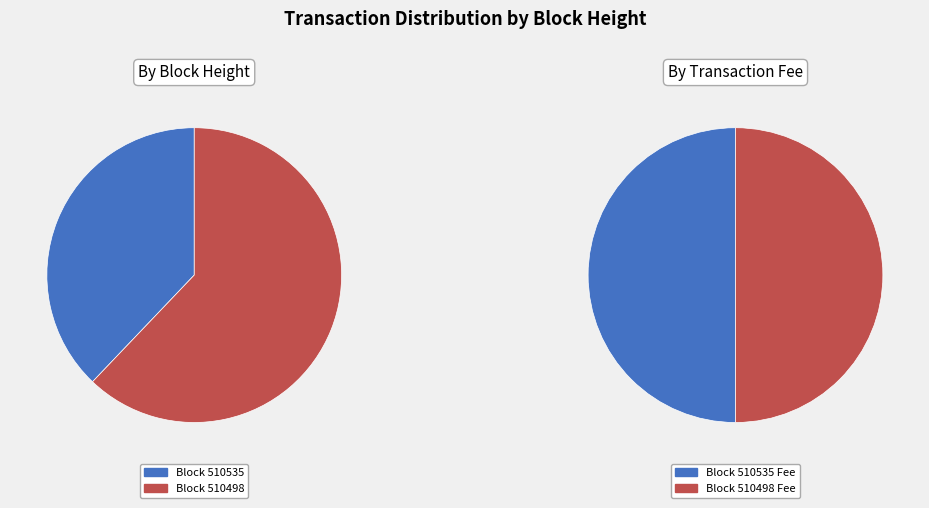

Count the number of slices in the pie.

2